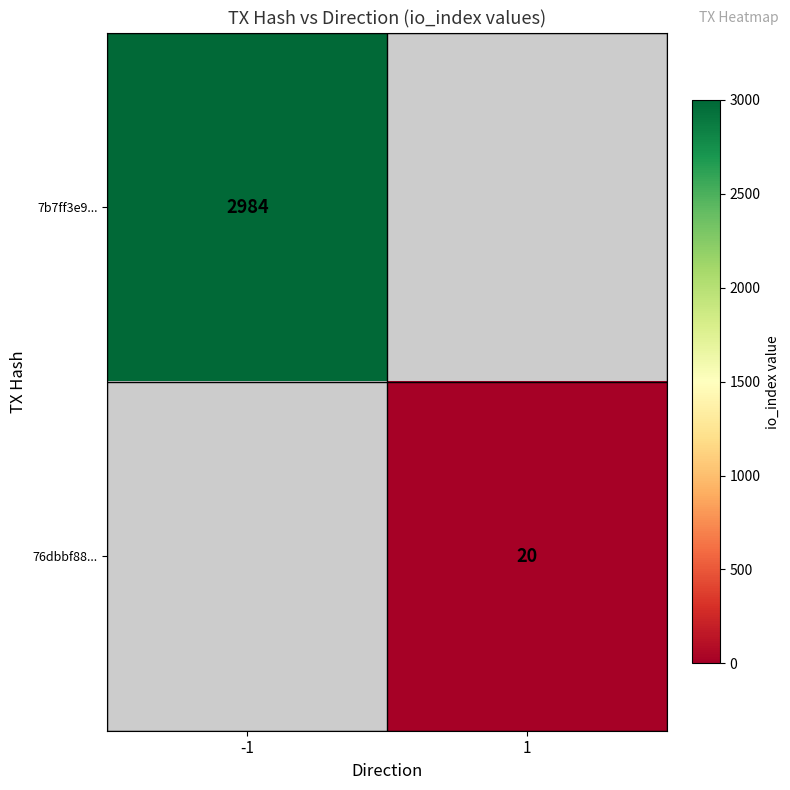

The 7b7ff3e9... series shows 2984 at -1. True or false?

True